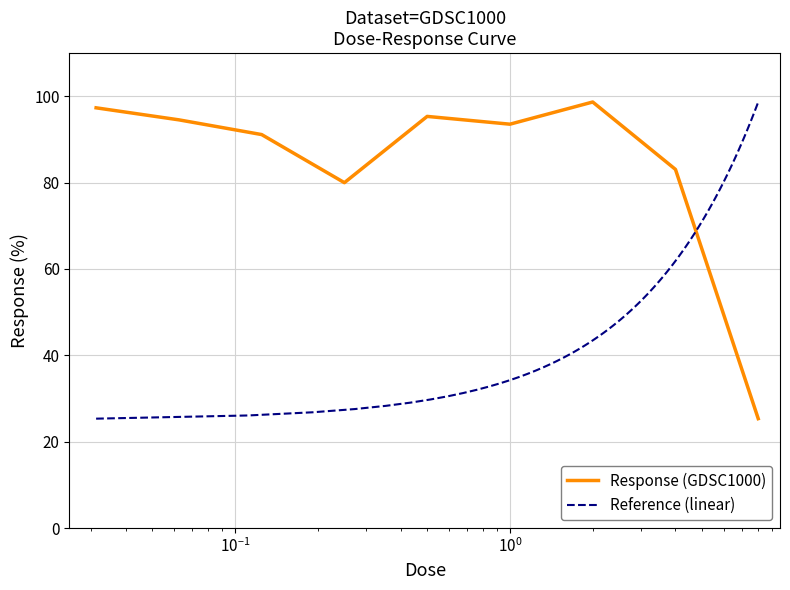

Which label corresponds to the smallest value in the chart?

8.0